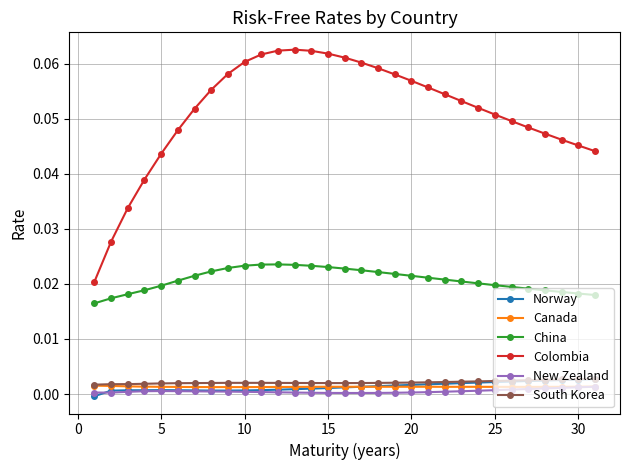

What are all the series names shown in the legend?

Norway, Canada, China, Colombia, New Zealand, South Korea